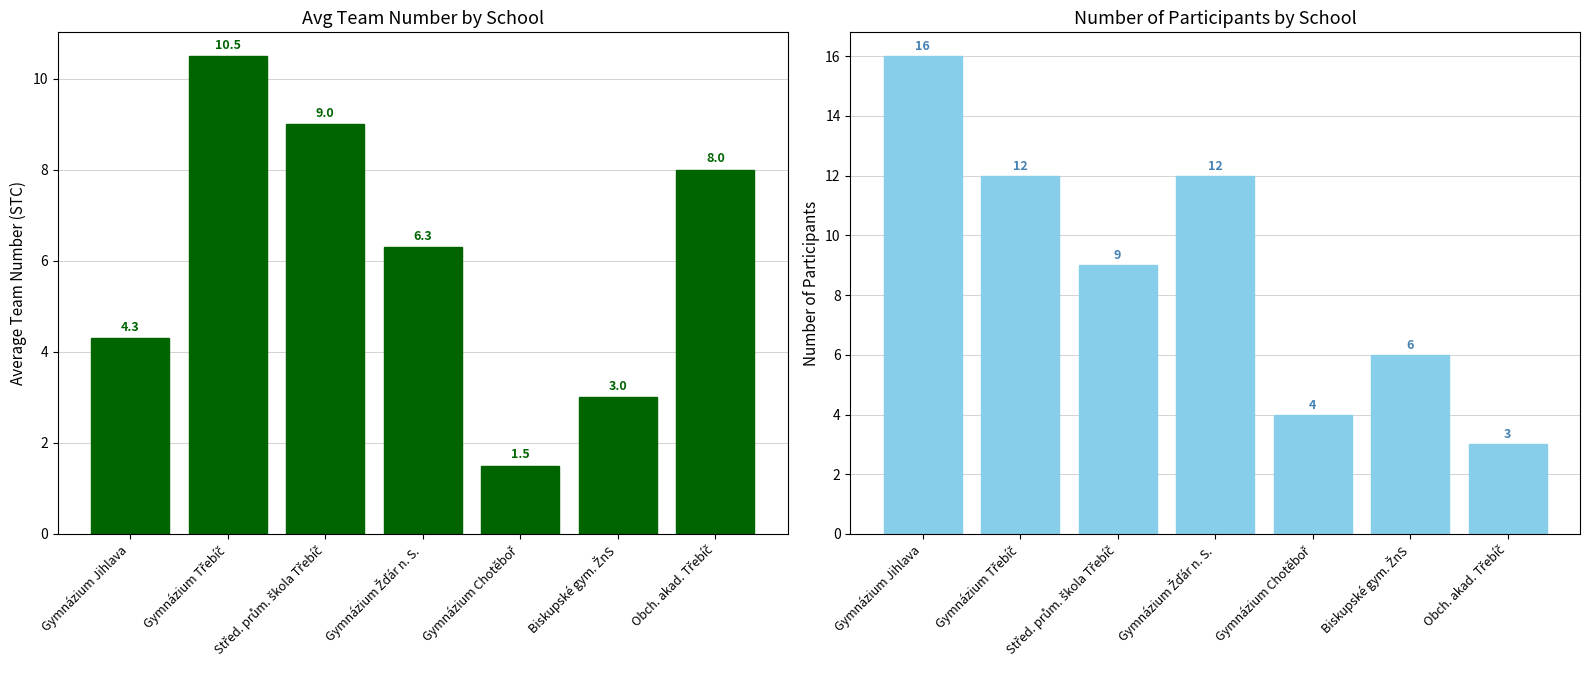

At which label does Avg Team No. first exceed 6?

Gymnázium Třebíč